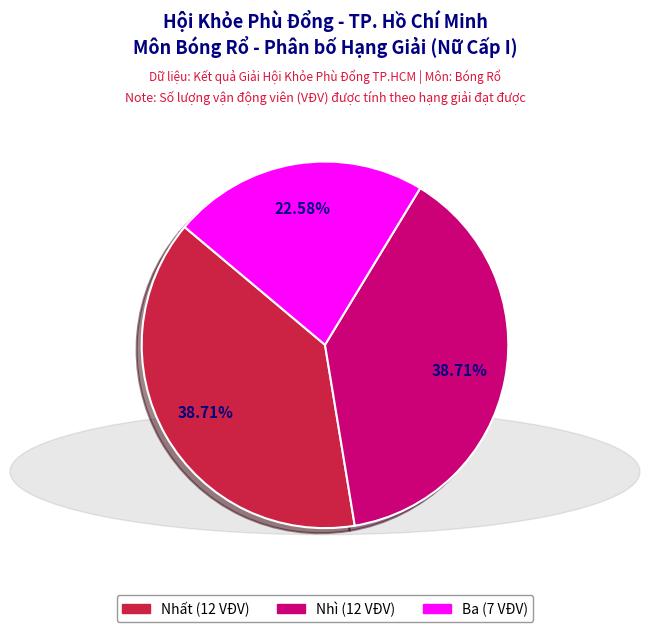

True or false: Nhì accounts for 39% of the total.

True